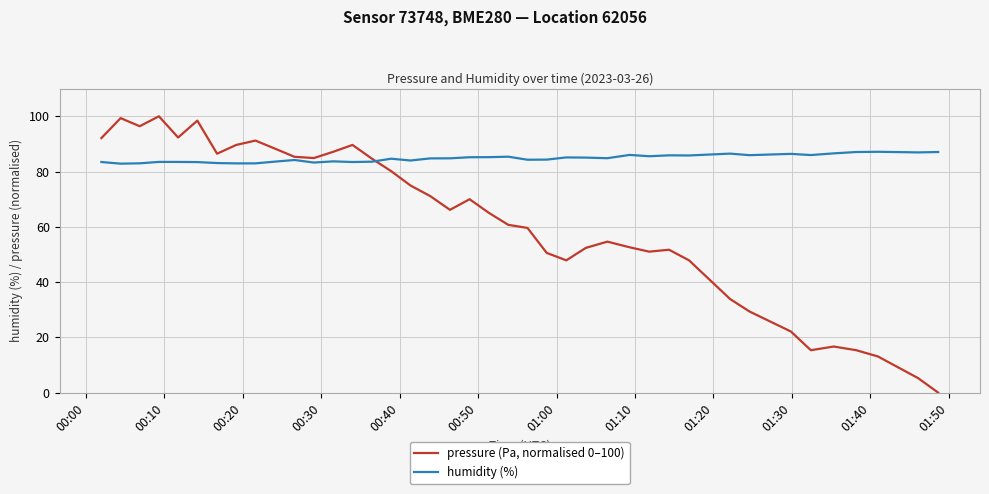

List the series in order of their peak value, lowest first.

humidity (%), pressure (Pa, normalised 0–100)